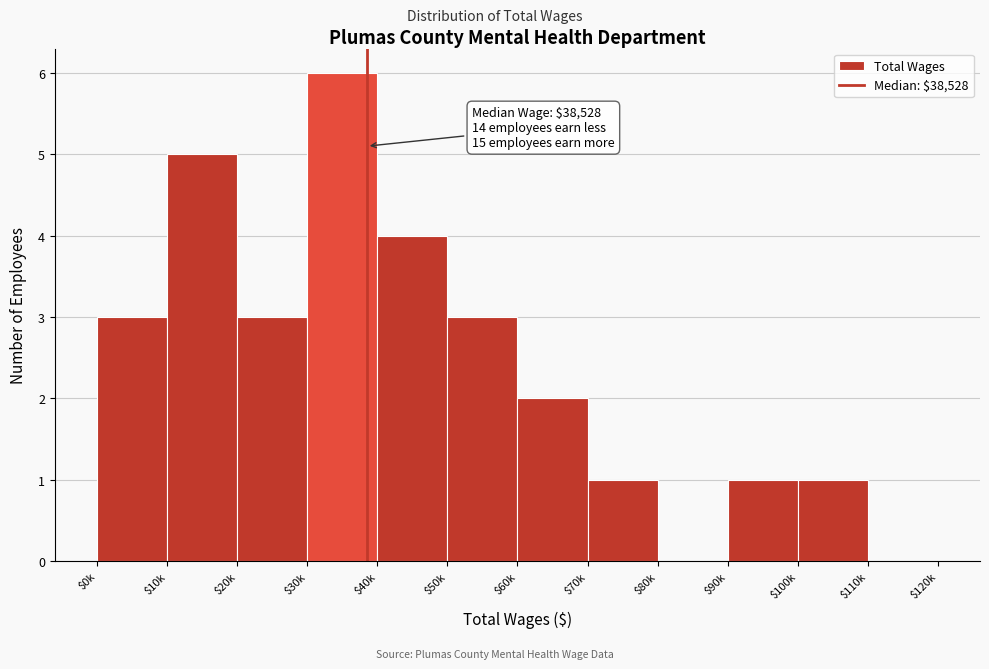

What is the maximum value shown in the chart?

6